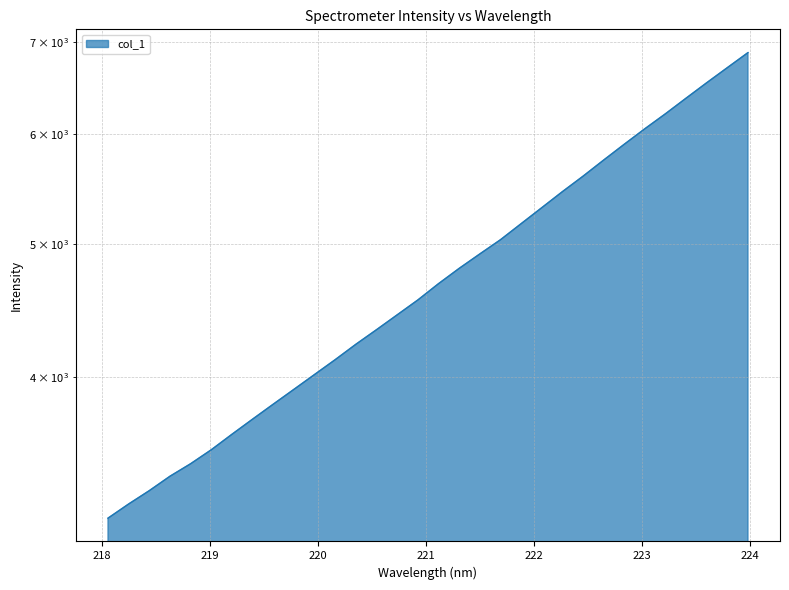

What is the difference between the maximum and second lowest values?

3635.0